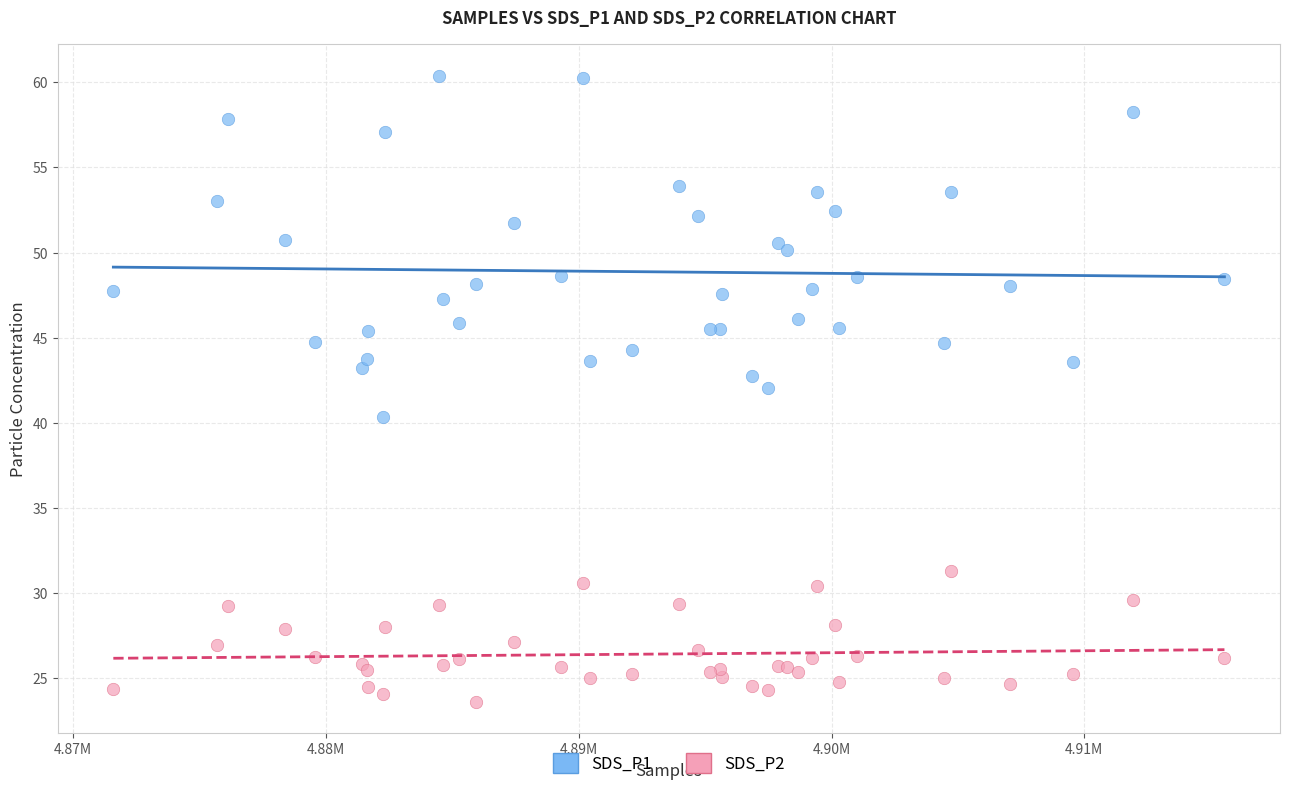

Which series contains the lowest Y value?

SDS_P2